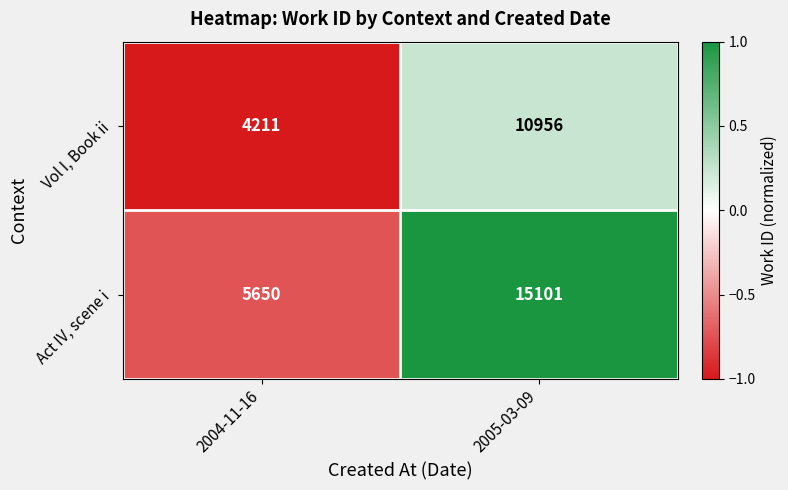

Where is Act IV, scene i nearest to the value 10375?

2004-11-16